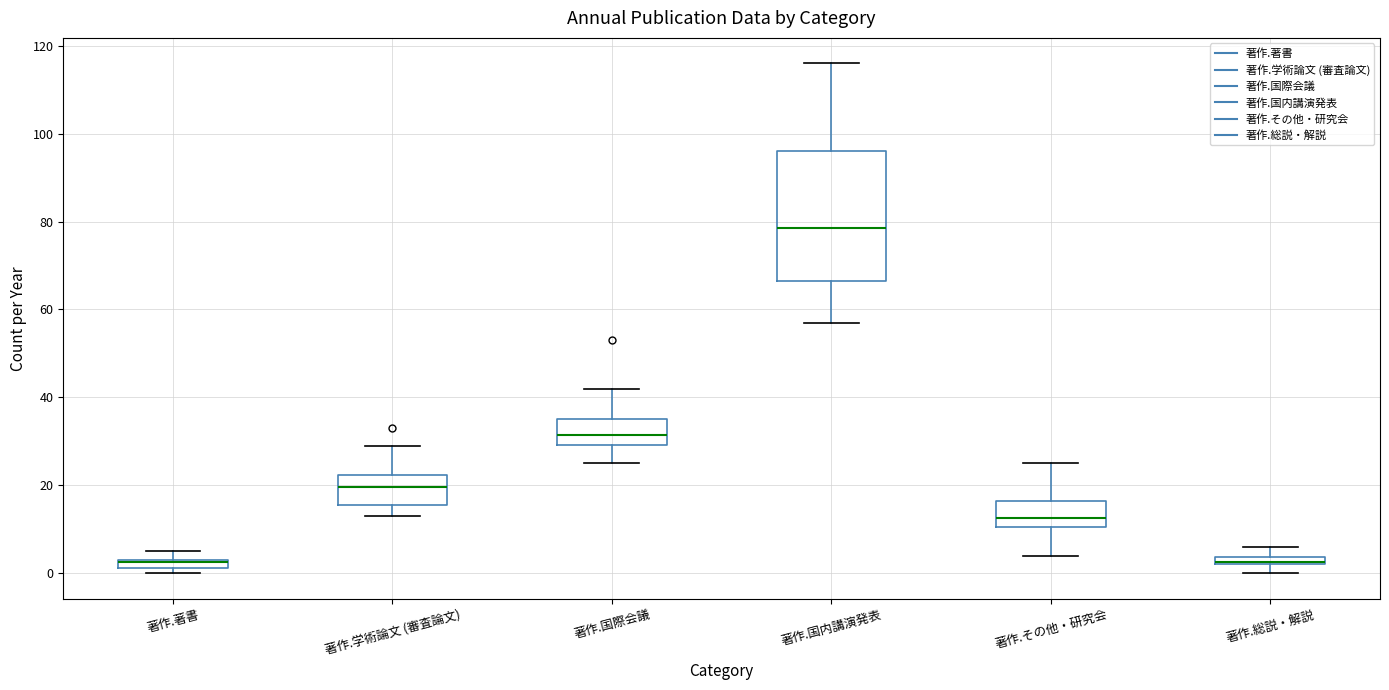

Where is the upper edge of the box for 著作.著書 on the y-axis? The values are not printed on the chart, so give them approximately, as read against the axis.

4